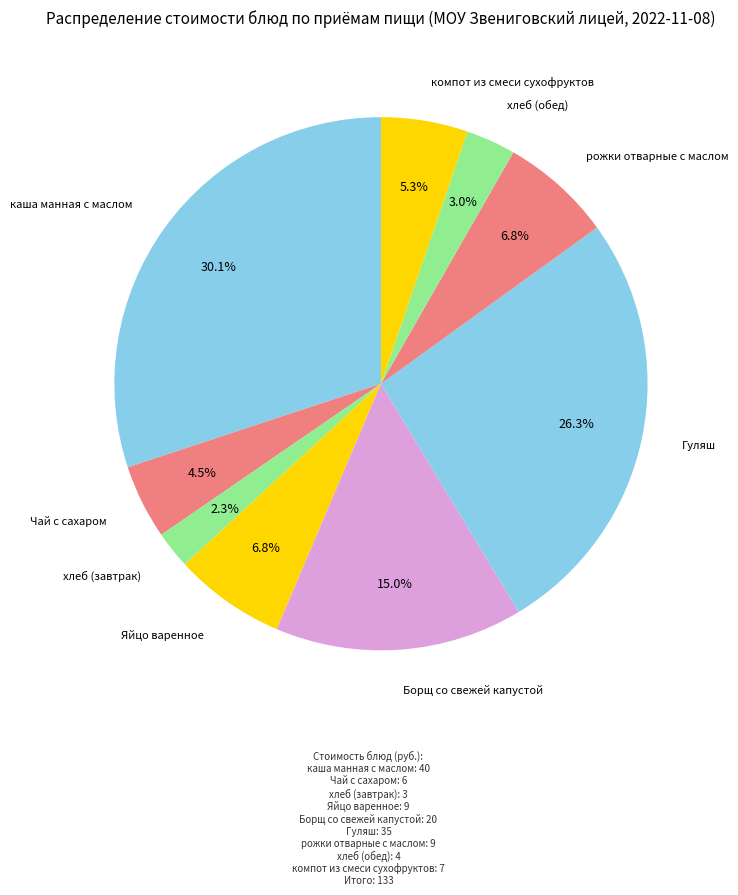

How many segments does this pie chart have?

9